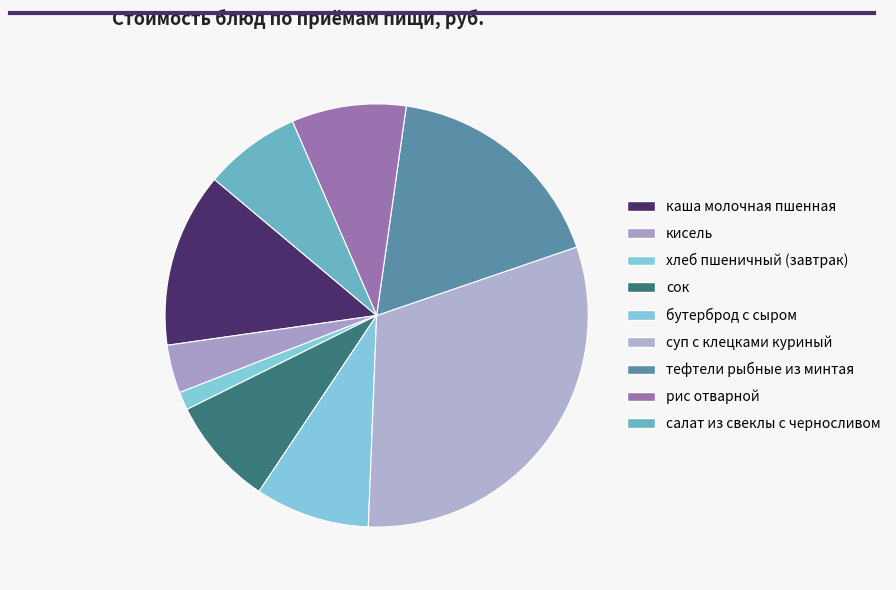

How many segments does this pie chart have?

9